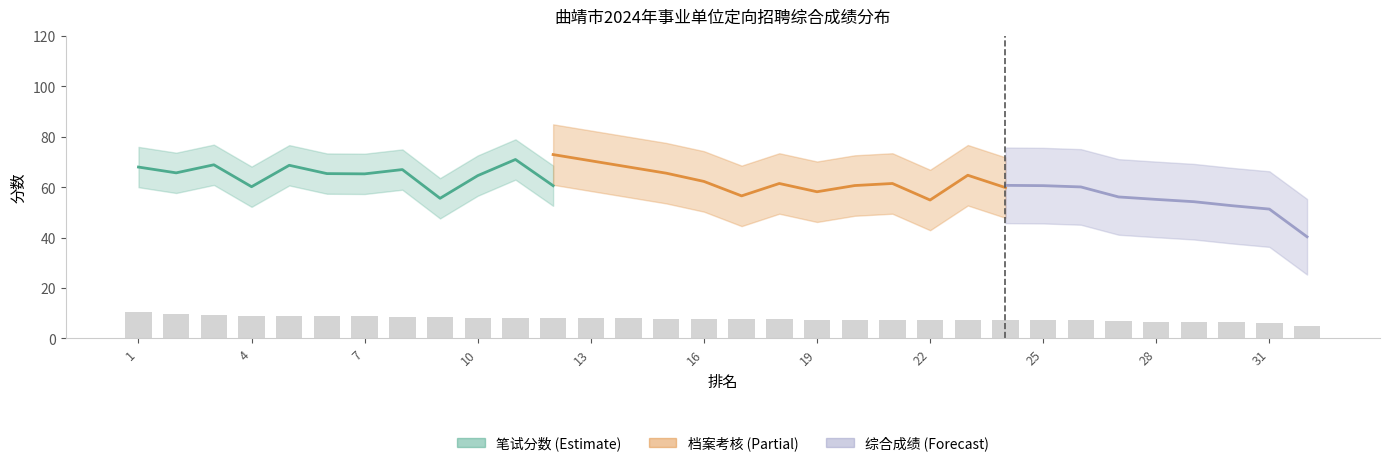

The value at 1 is 16.6. True or false?

False